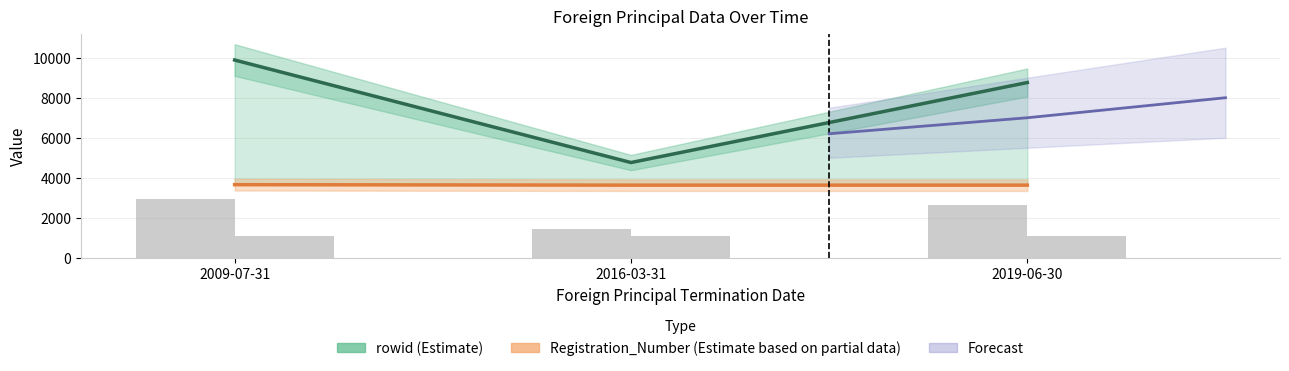

What is the label of the 3rd bar from the right?

2009-07-31